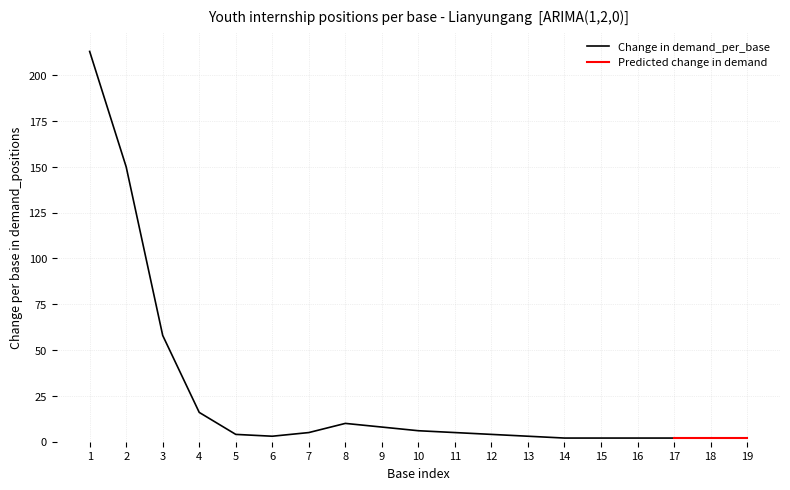

True or false: Change in demand_per_base has a value of 2 at 15.

True